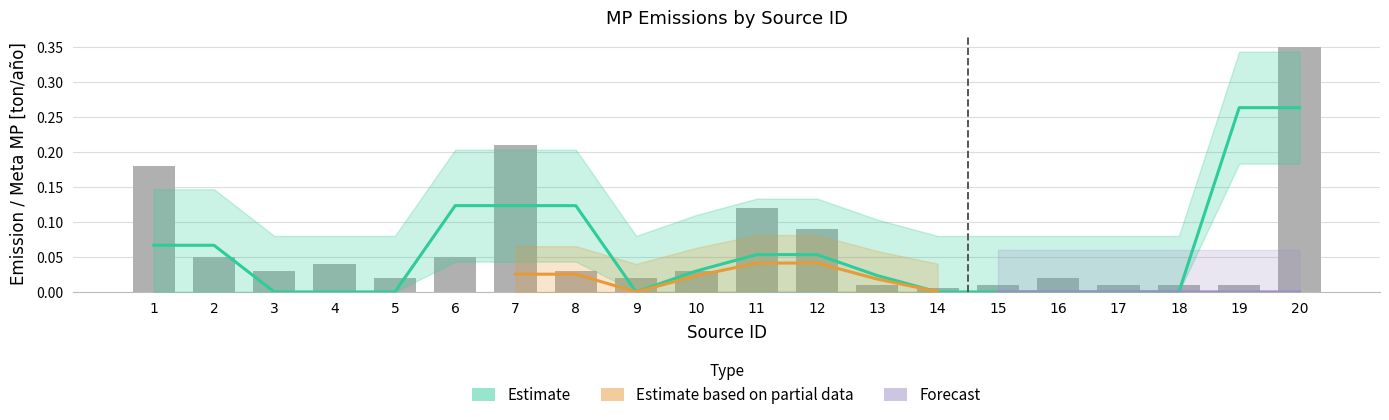

At which label does Bar reach its minimum?

14